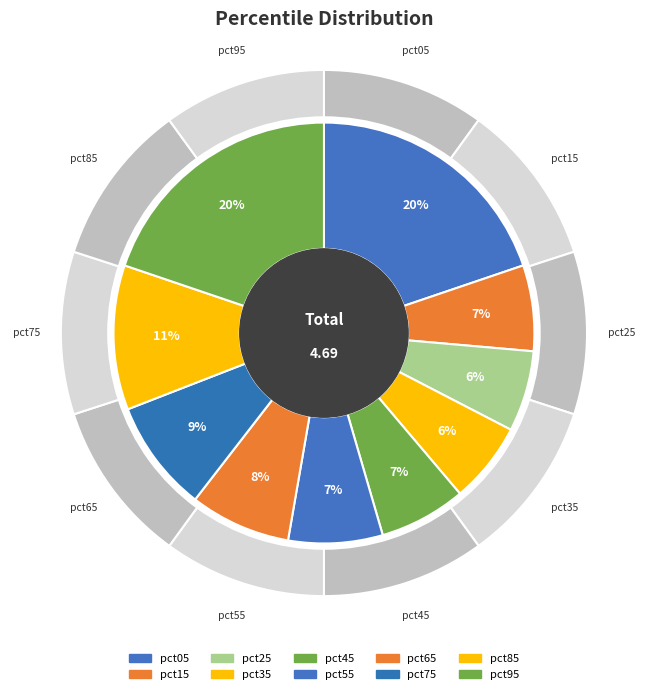

What is the largest slice in the pie chart?

pct95